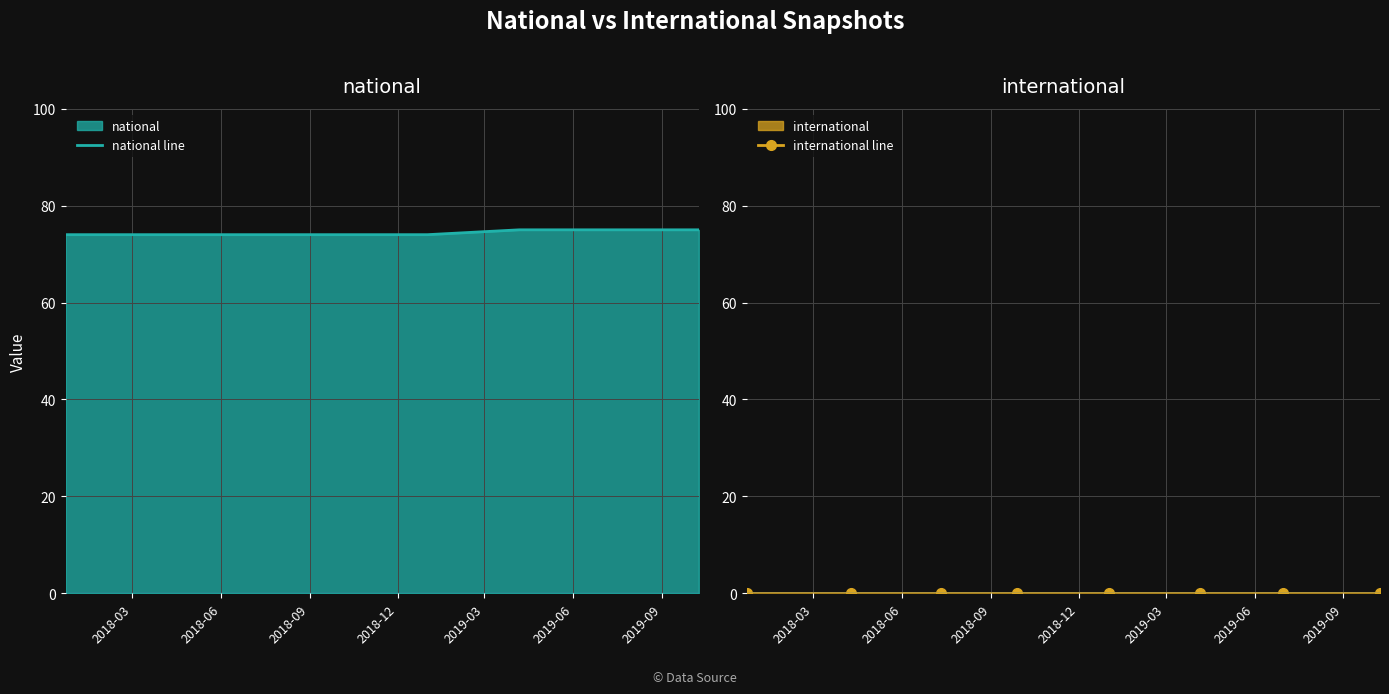

True or false: national line and international line intersect in this chart.

False